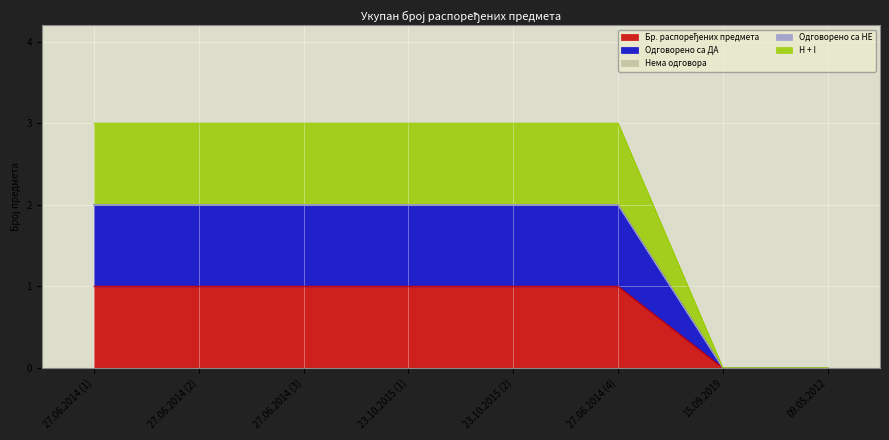

Does the chart display data point markers on the line(s)?

No